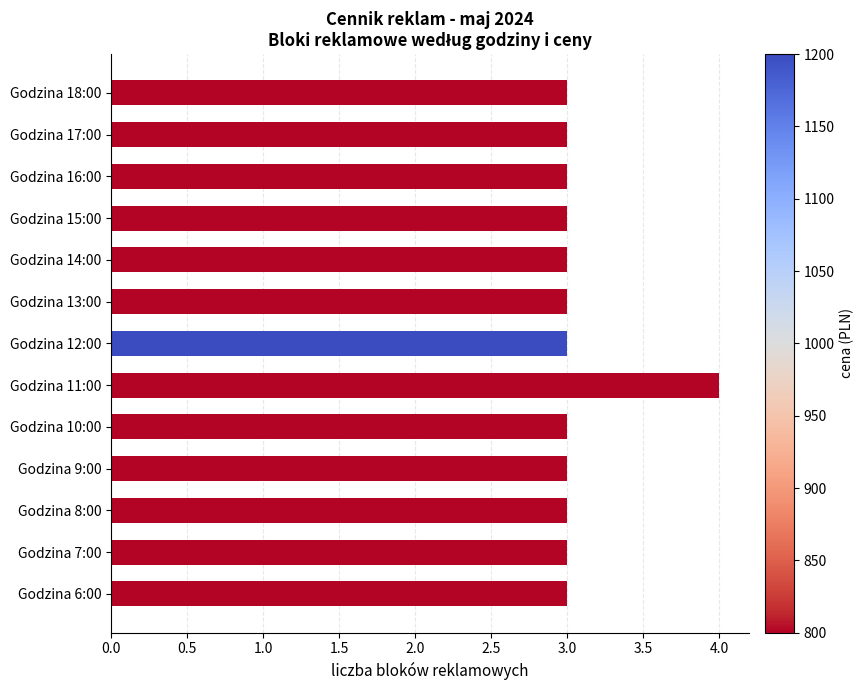

What is the maximum value shown in the chart?

4